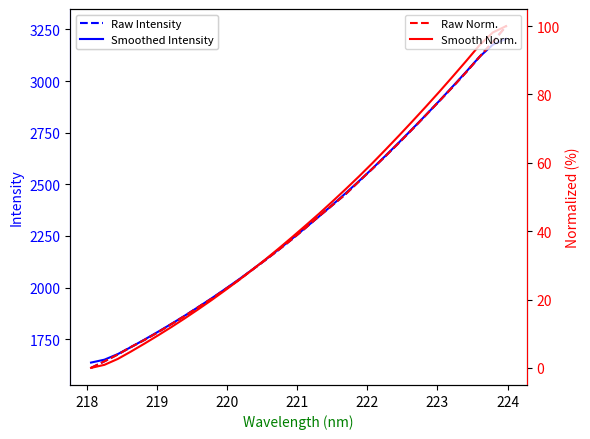

What are all the series names shown in the legend?

Raw Intensity, Smoothed Intensity, Raw Norm., Smooth Norm.